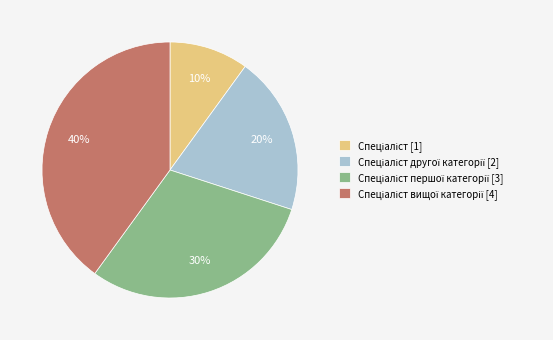

To the nearest percent, what is the average slice percentage?

25%